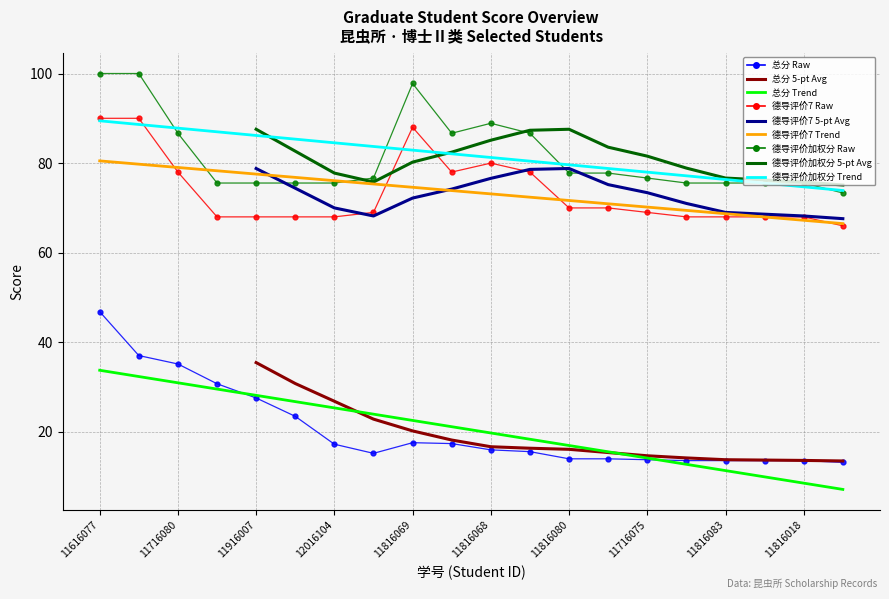

List the series in order of their peak value, highest first.

德导评价加权分, 德导评价7, 总分